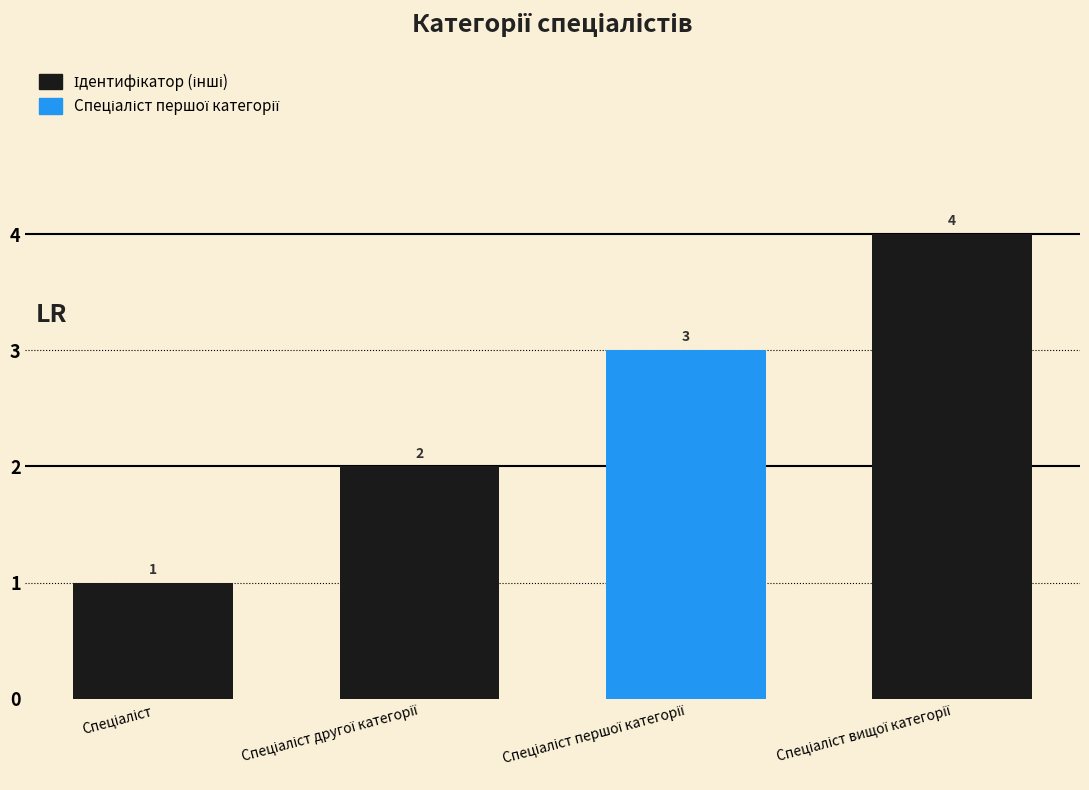

What is the difference between the second highest and second lowest values?

1